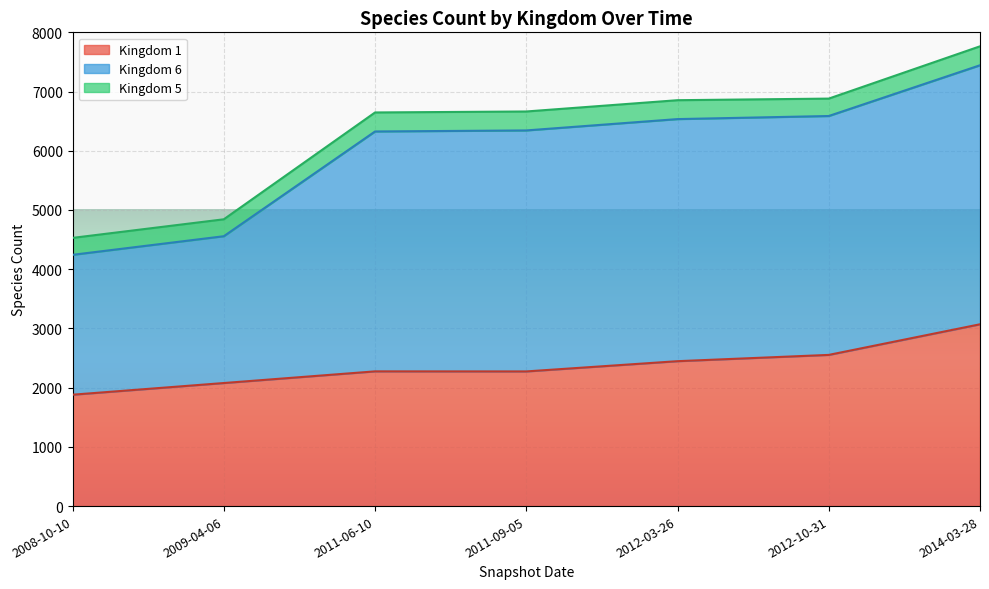

Count the number of data series in this chart.

3